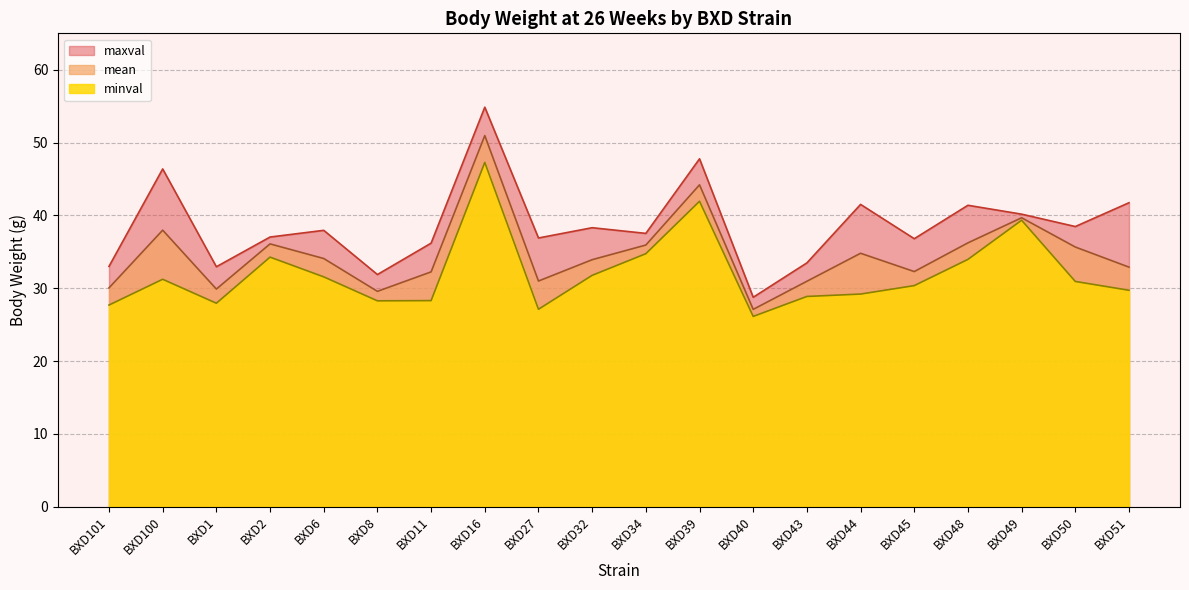

At which label does minval reach its minimum?

BXD40